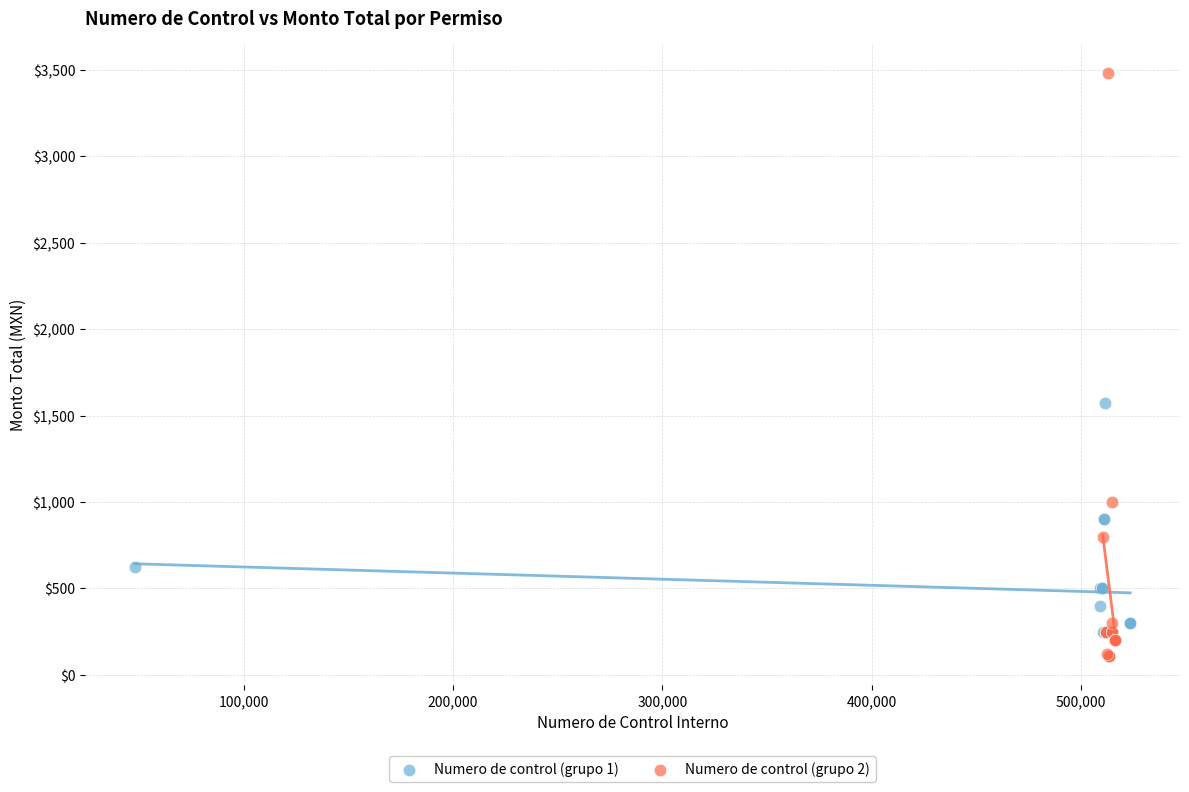

Which series has the largest Y range (max minus min)?

Numero de control (grupo 2)